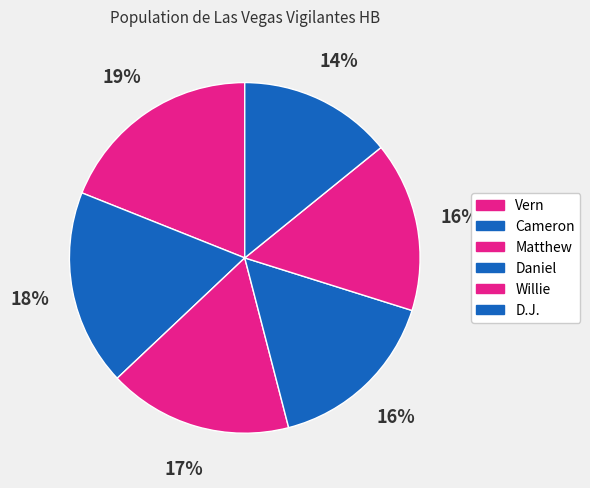

How many segments does this pie chart have?

6